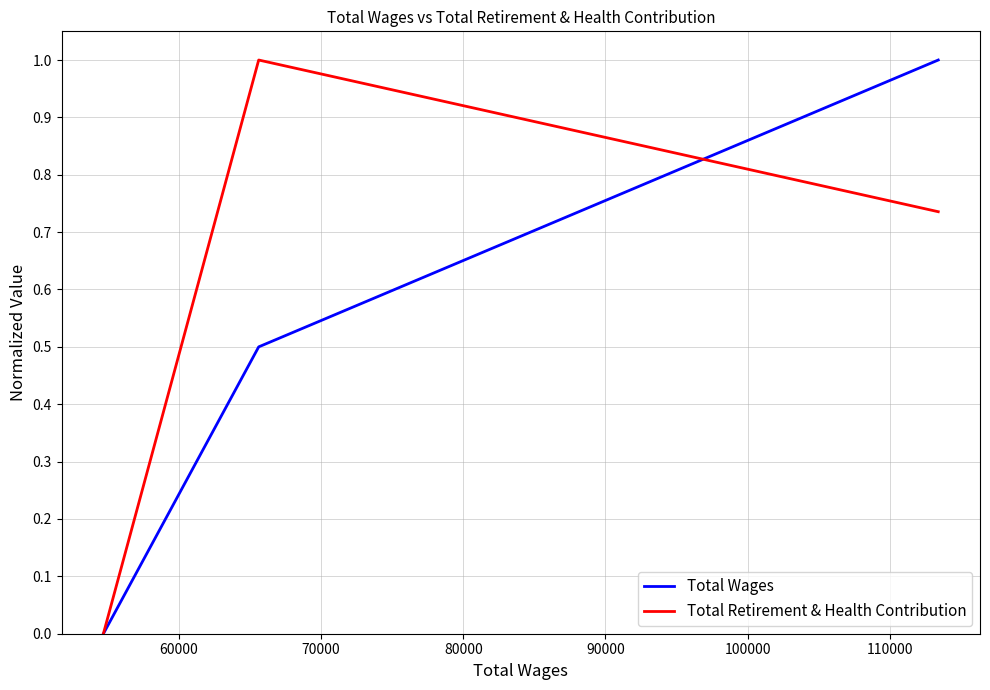

What is the difference between the maximum and minimum values in the Total Retirement & Health Contribution series?

1.0